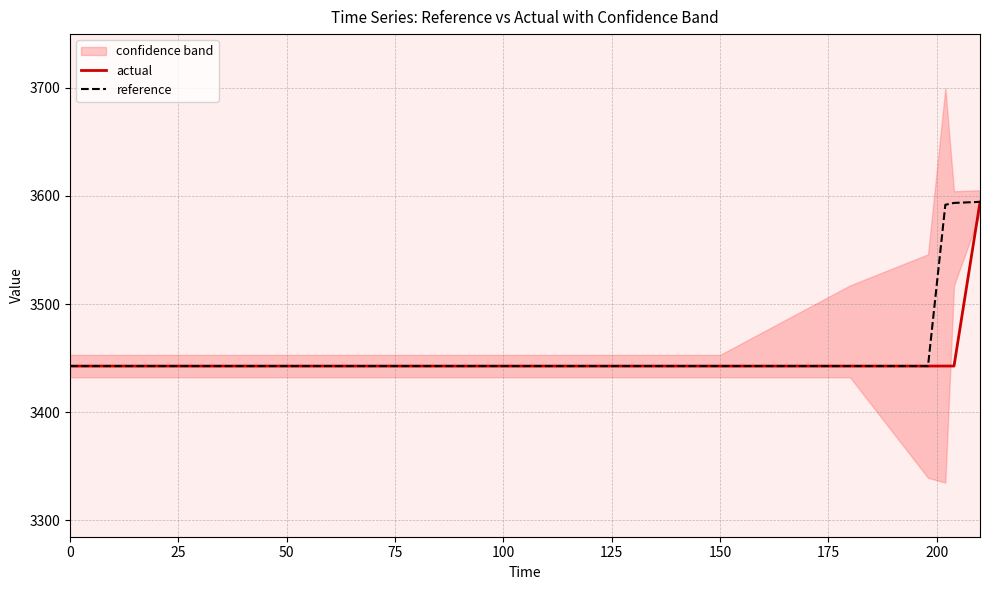

The value of reference at 0 is 2196.3. True or false?

False